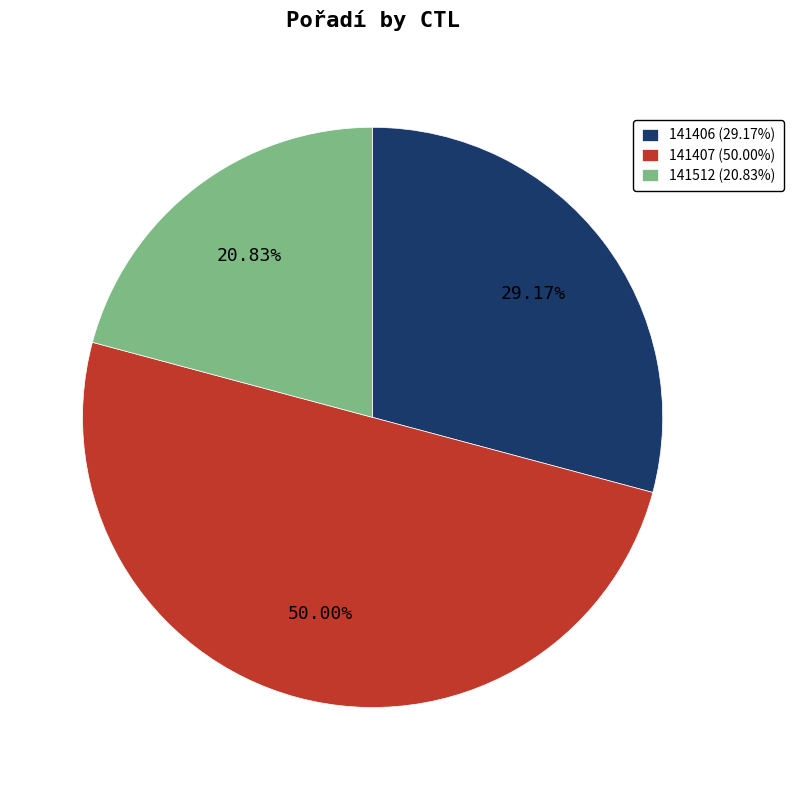

What is the total percentage of 141406 and 141407?

79.2%